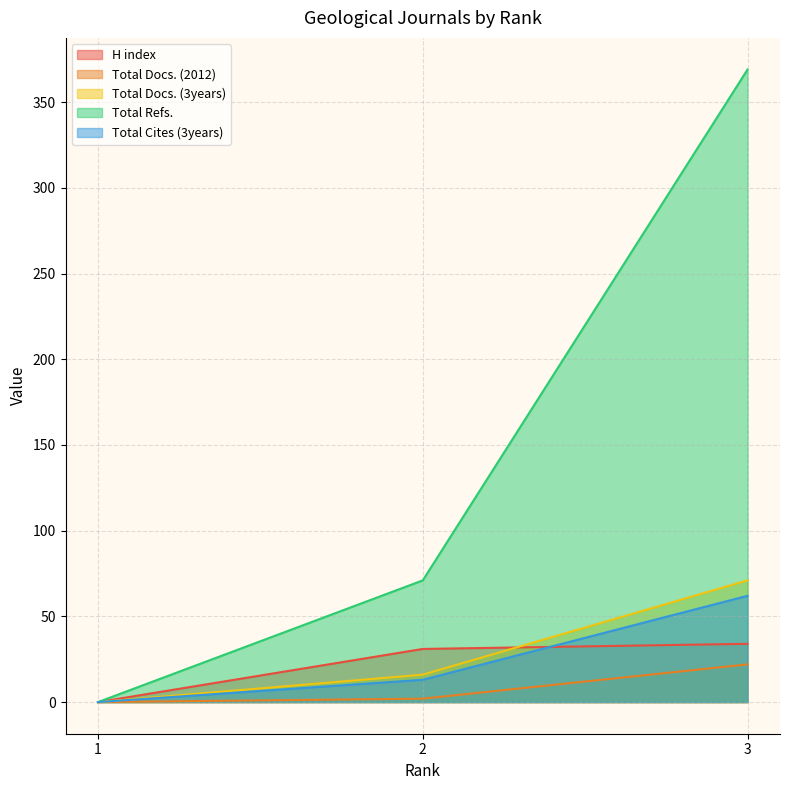

Between 1 and 3, which is larger?

3